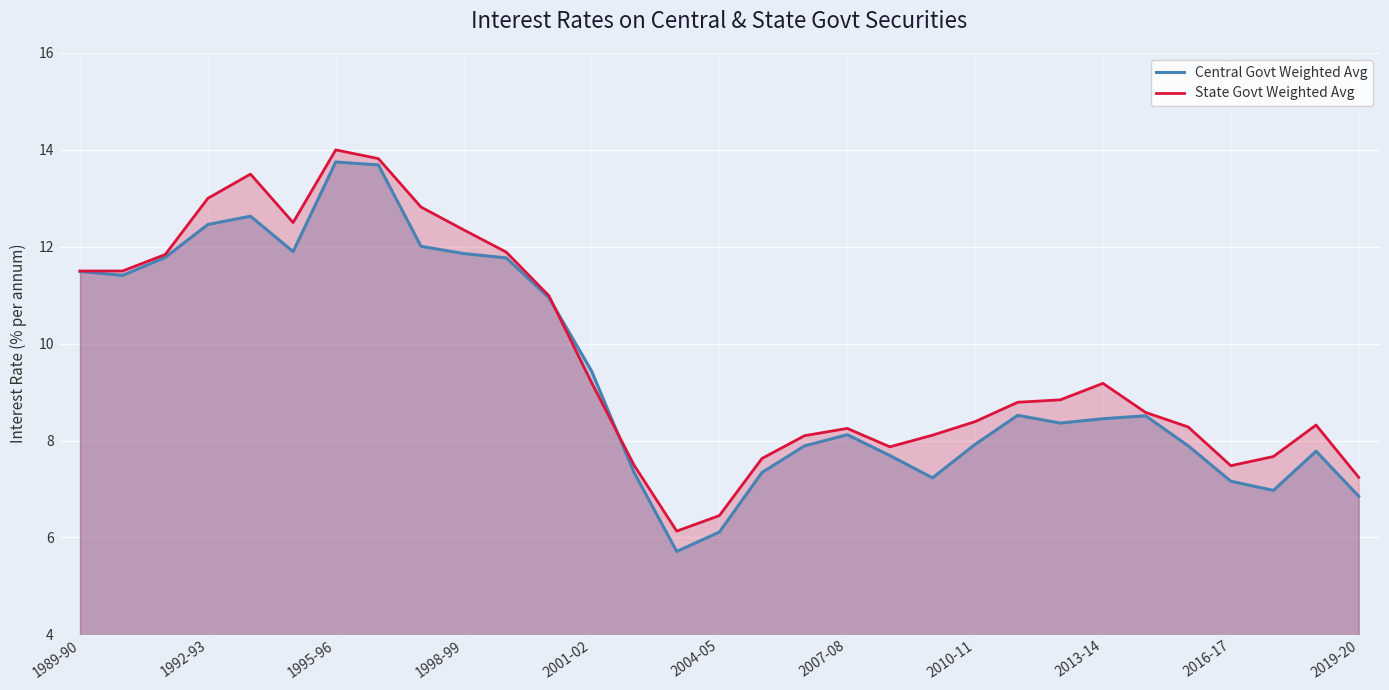

True or false: Central Govt Weighted Avg has a value of 12.2 at 25.

False